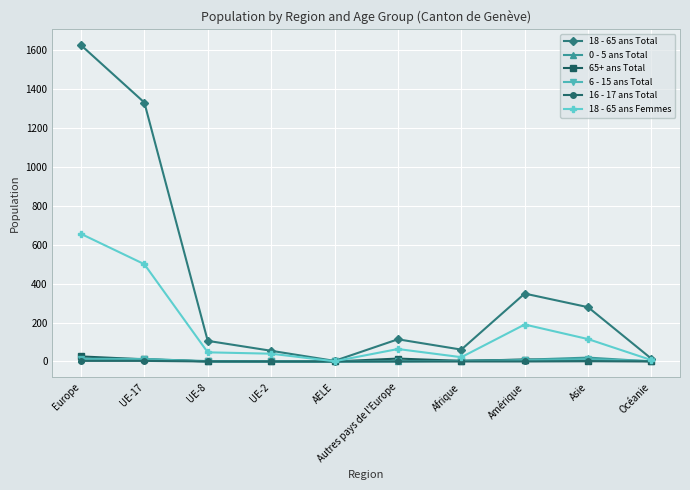

Which series has the largest range (max minus min)?

18 - 65 ans Total